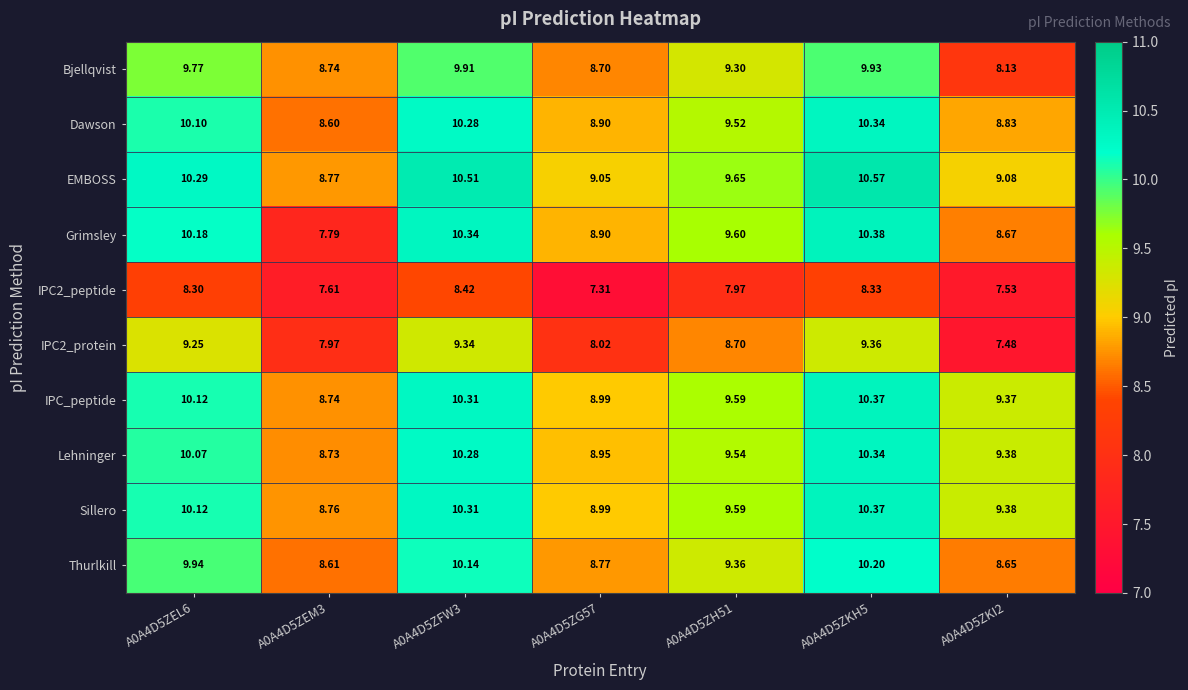

Is the value of IPC2_protein at A0A4D5ZEL6 greater than the value of IPC_peptide at A0A4D5ZKH5?

No